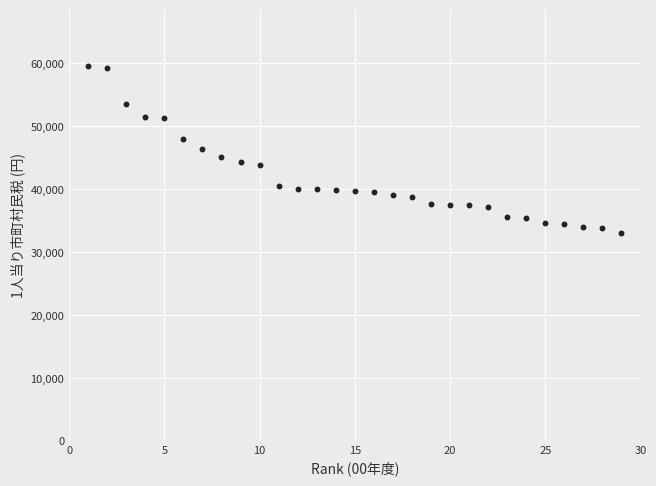

What is the range of Y values (max minus min)?

26642.3